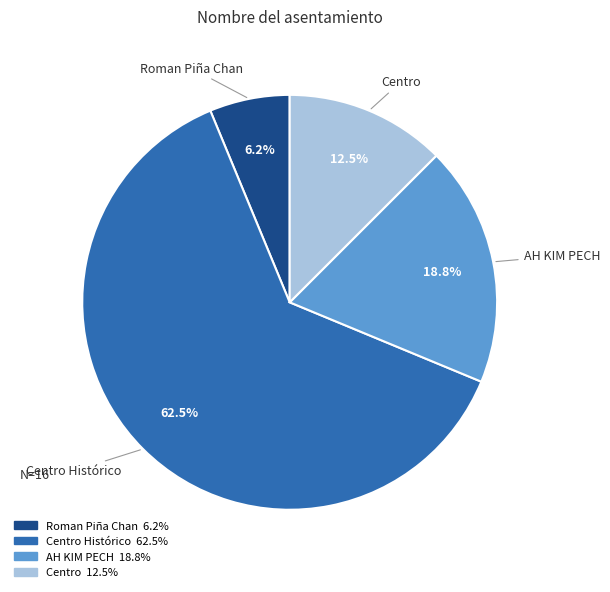

Is there any slice that represents more than half of the pie?

Yes